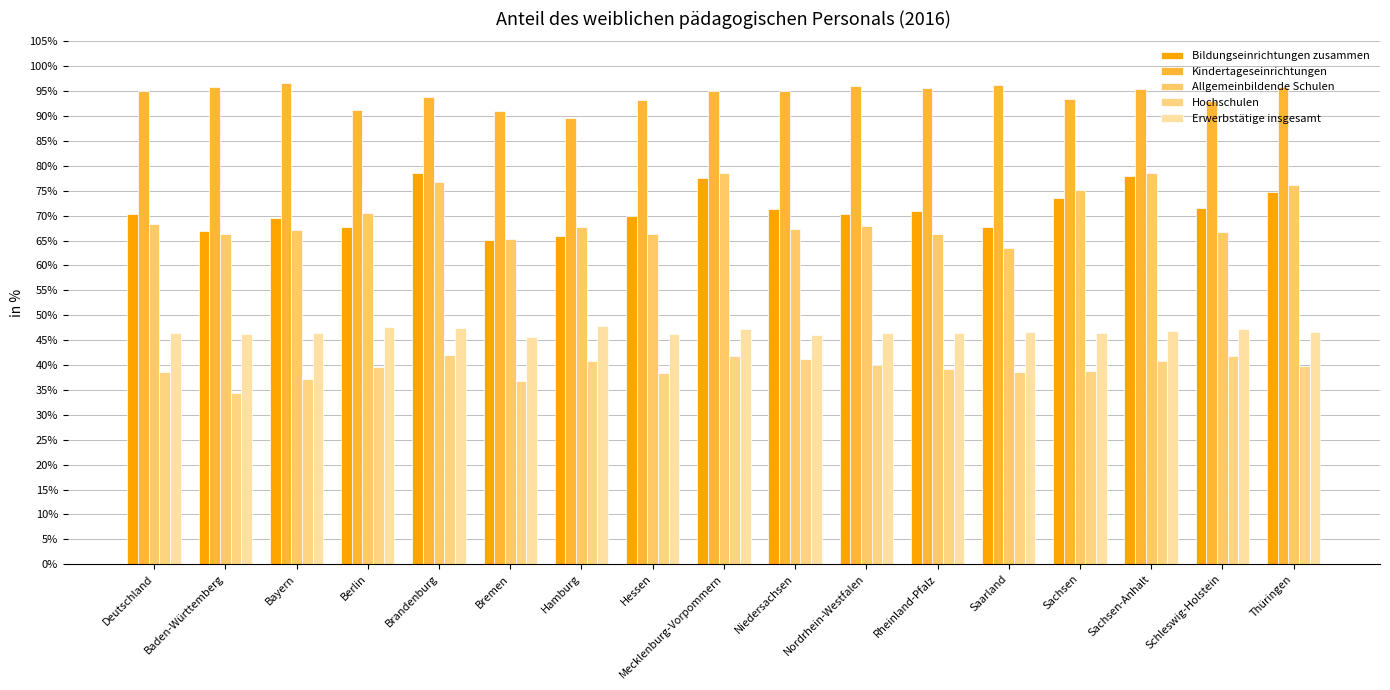

Reading left to right, extract all data points from this chart.

Bildungseinrichtungen zusammen: 70.3	67.0	69.6	67.8	78.5	65.1	65.9	70.0	77.6	71.4	70.4	70.9	67.7	73.5	78.0	71.5	74.7
Kindertageseinrichtungen: 95.0	95.9	96.7	91.3	93.8	91.1	89.6	93.3	95.0	95.1	96.1	95.6	96.2	93.5	95.5	93.0	95.9
Allgemeinbildende Schulen: 68.4	66.4	67.1	70.6	76.7	65.3	67.7	66.4	78.5	67.4	67.9	66.3	63.6	75.1	78.5	66.8	76.2
Hochschulen: 38.5	34.4	37.1	39.6	42.0	36.7	40.8	38.3	41.9	41.2	40.1	39.3	38.5	38.8	40.9	41.8	39.9
Erwerbstätige insgesamt: 46.5	46.3	46.4	47.7	47.5	45.7	47.8	46.2	47.3	46.1	46.4	46.5	46.7	46.5	46.8	47.2	46.6